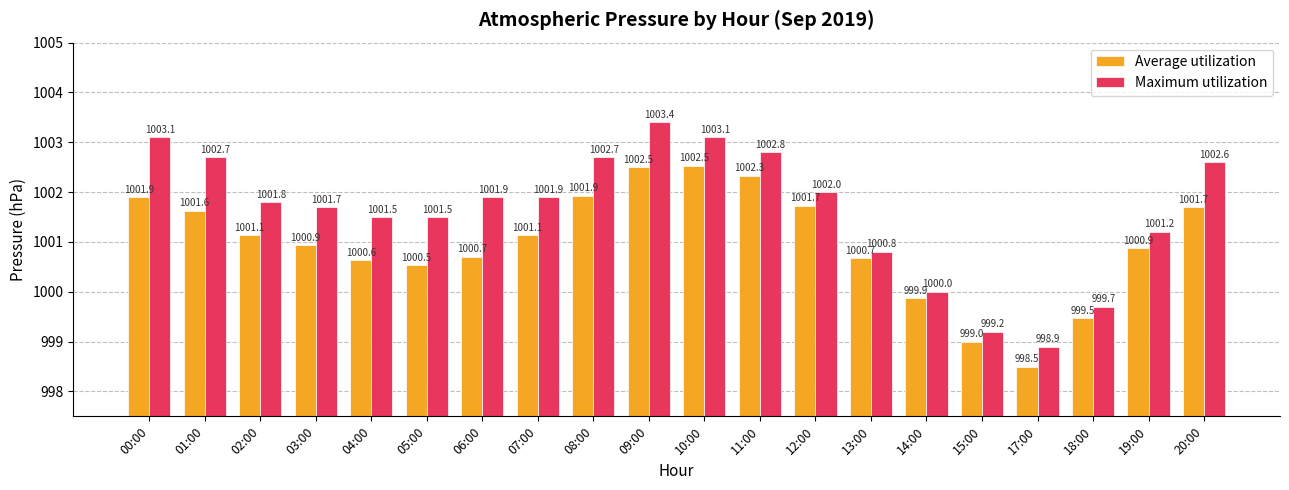

What position from the right is 05:00?

15